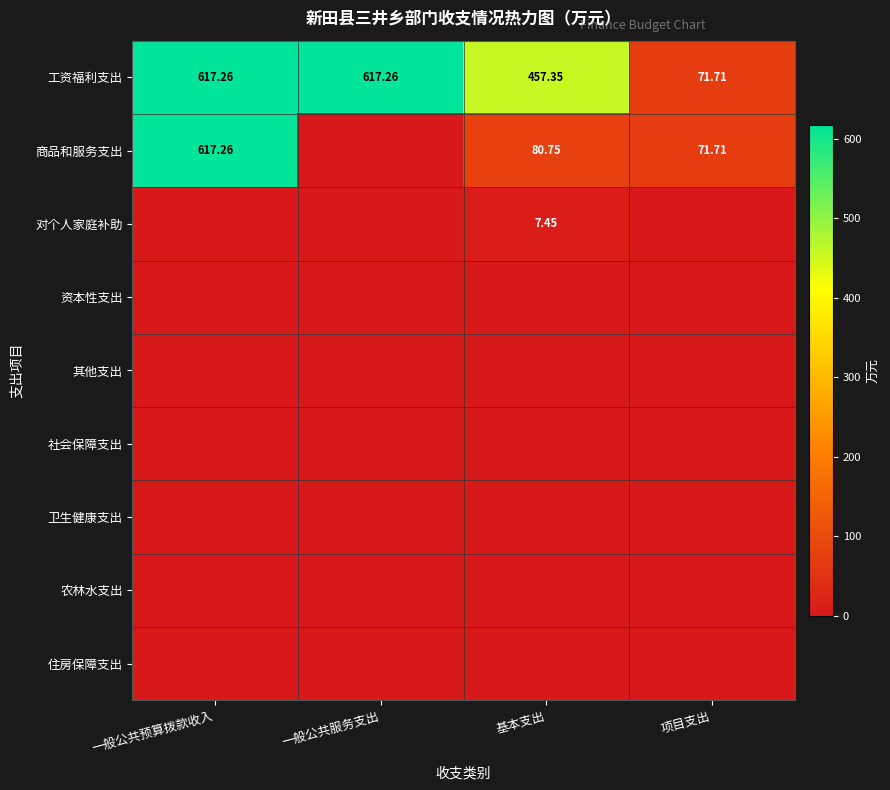

Which category has the lowest value in the 工资福利支出 series?

项目支出